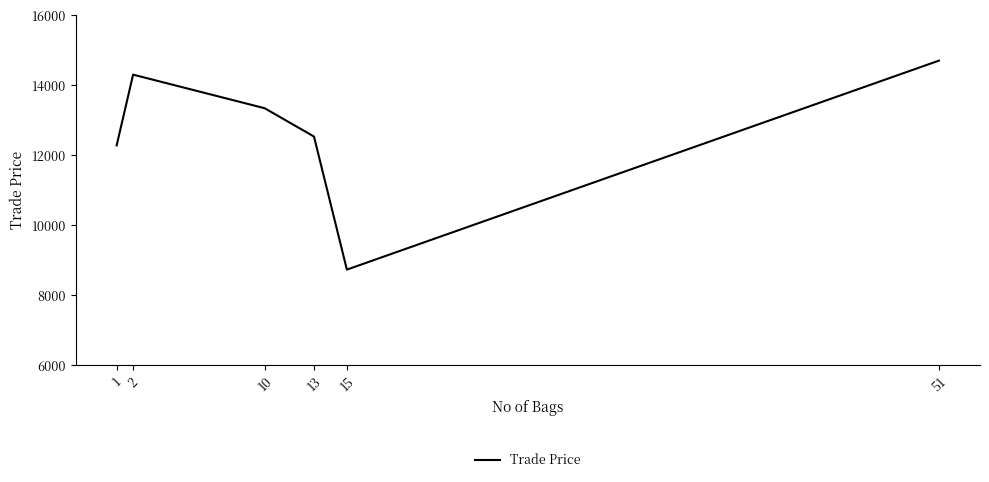

List the labels in order of value, largest first.

51, 2, 10, 13, 1, 15